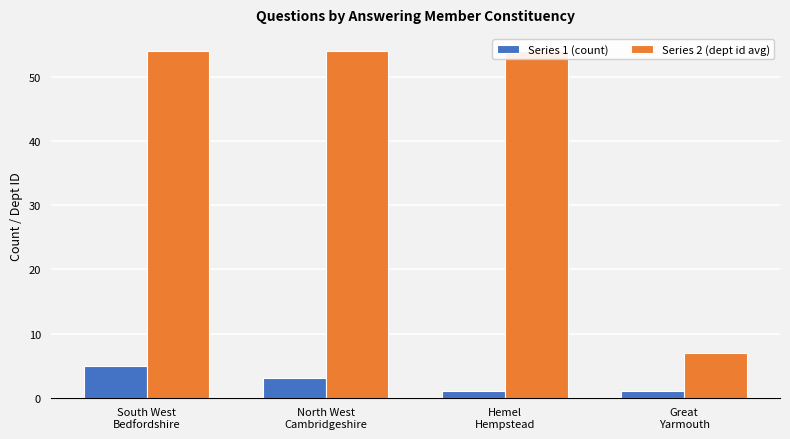

What is the label of the 1st bar from the right?

Great
Yarmouth